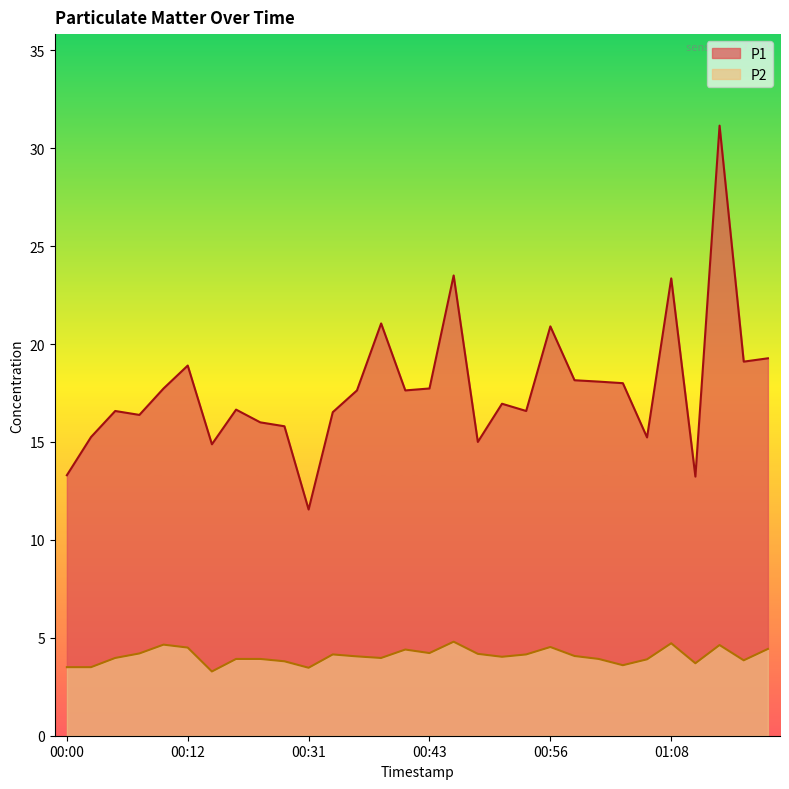

What is the sum of all P2 values?

122.0